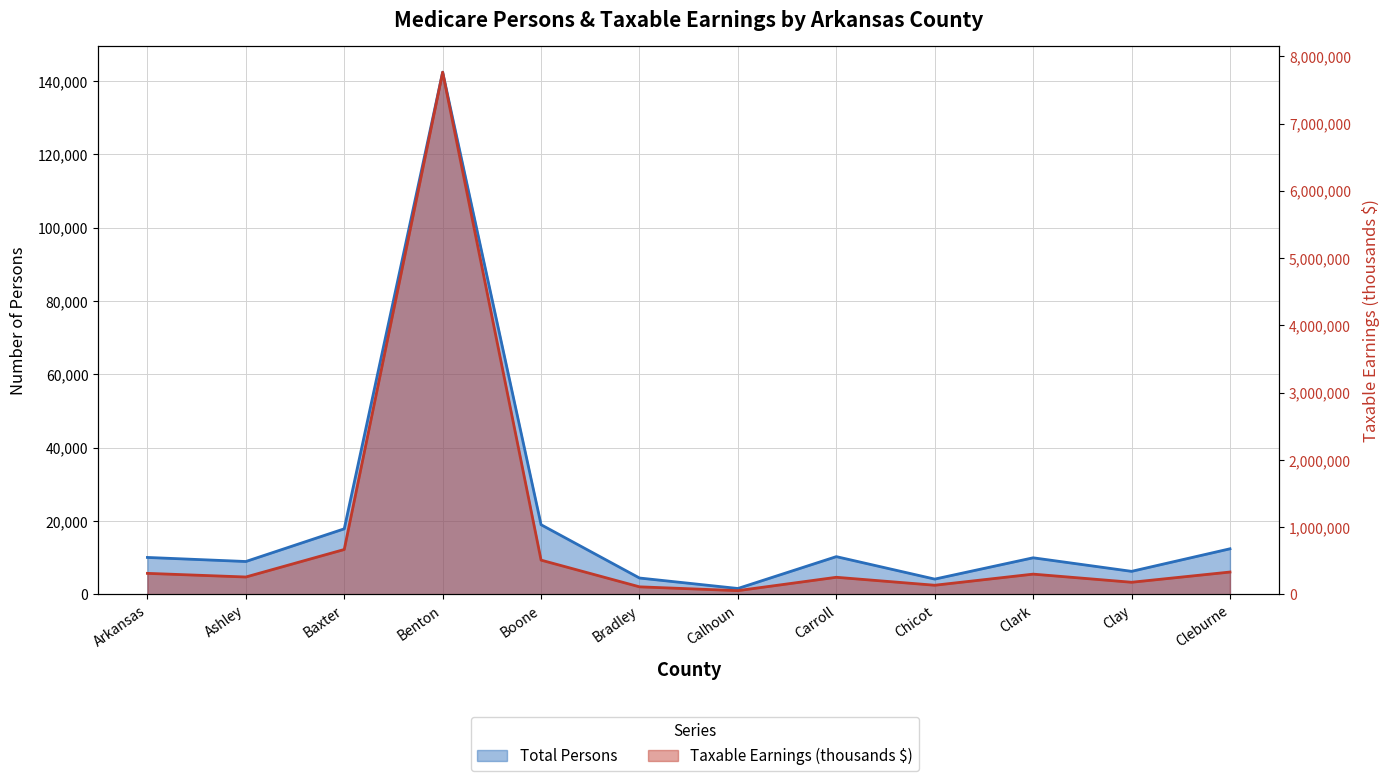

What is the label of the 7th point from the left?

Calhoun